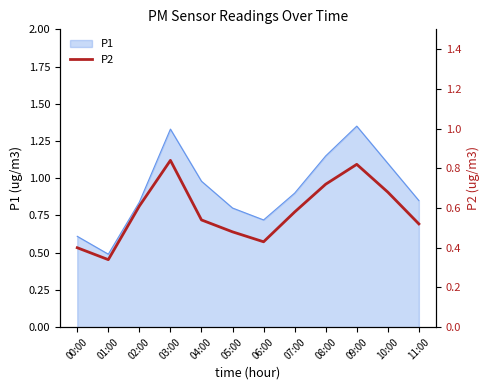

The chart shows a value of 0.6 at 02:00. True or false?

True